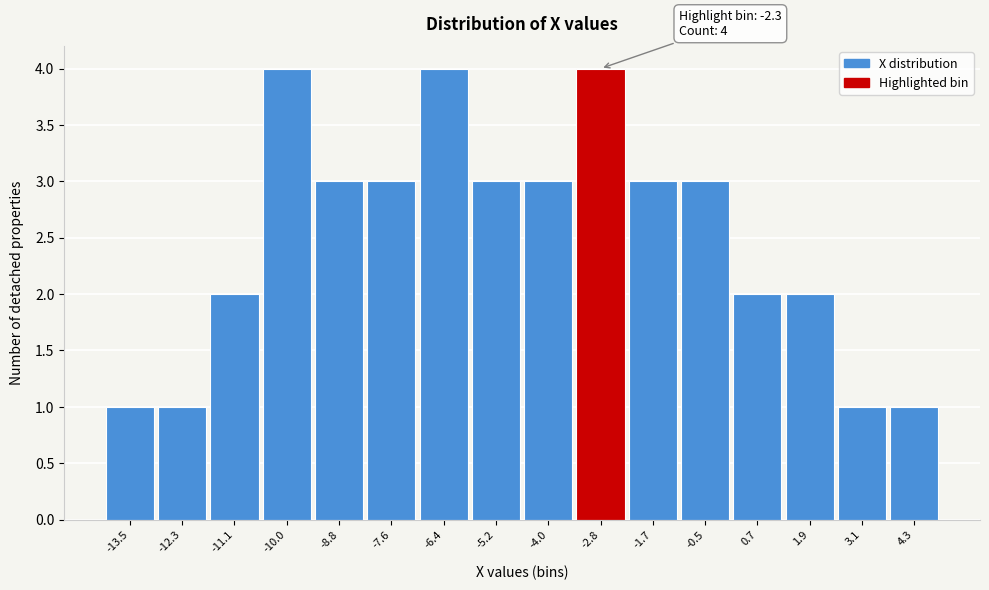

Reading left to right, list all the values displayed in this chart.

1	1	2	4	3	3	4	3	3	4	3	3	2	2	1	1